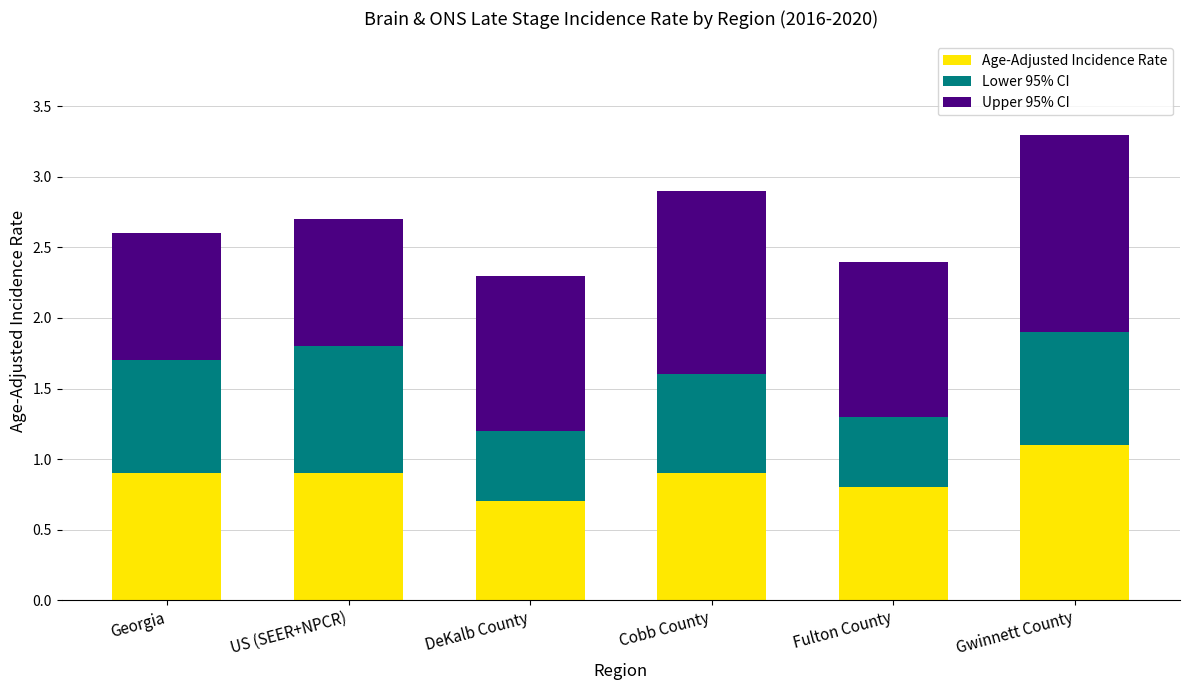

Reading left to right, what are the values for Age-Adjusted Incidence Rate?

0.9	0.9	0.7	0.9	0.8	1.1